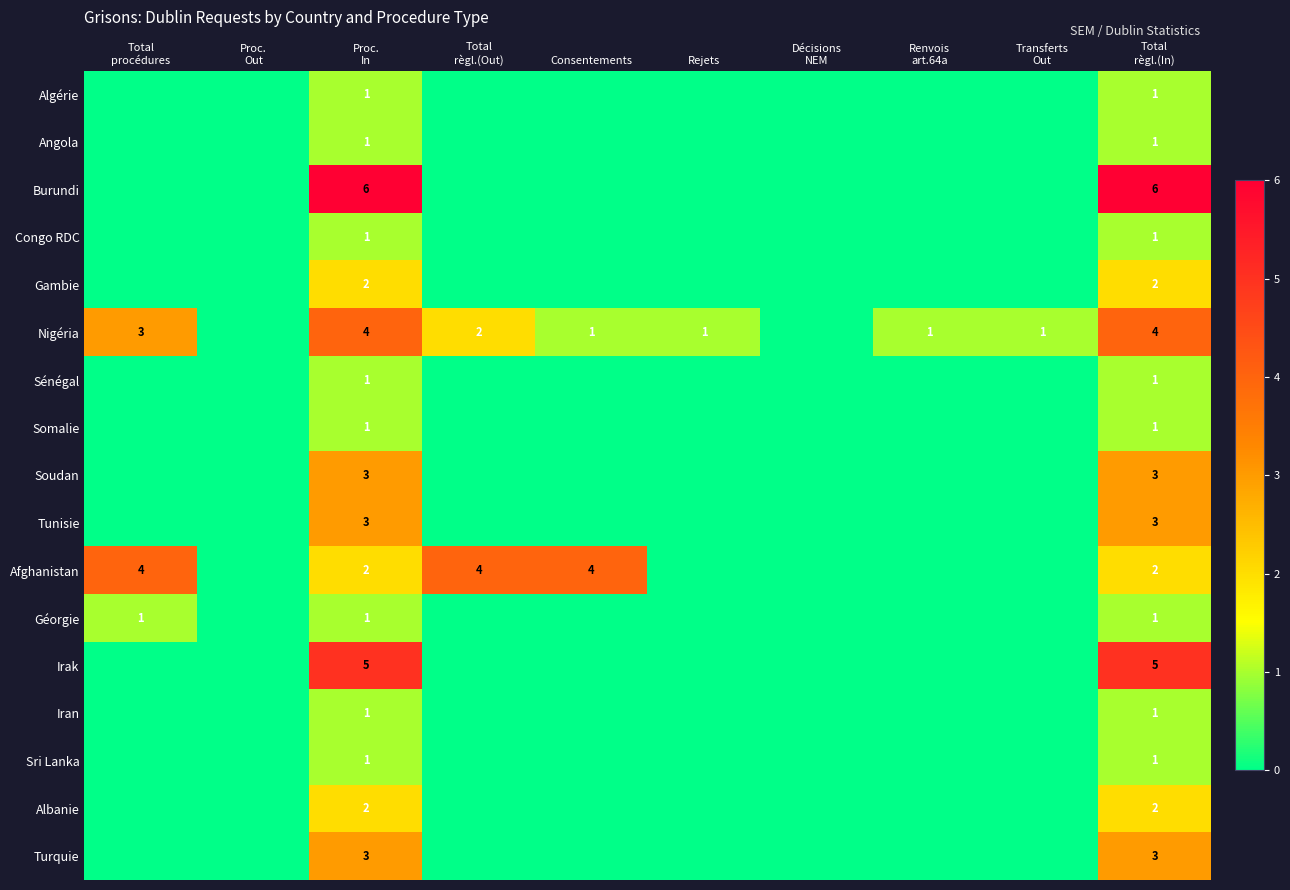

At which label is Congo RDC closest to 0?

Total procédures